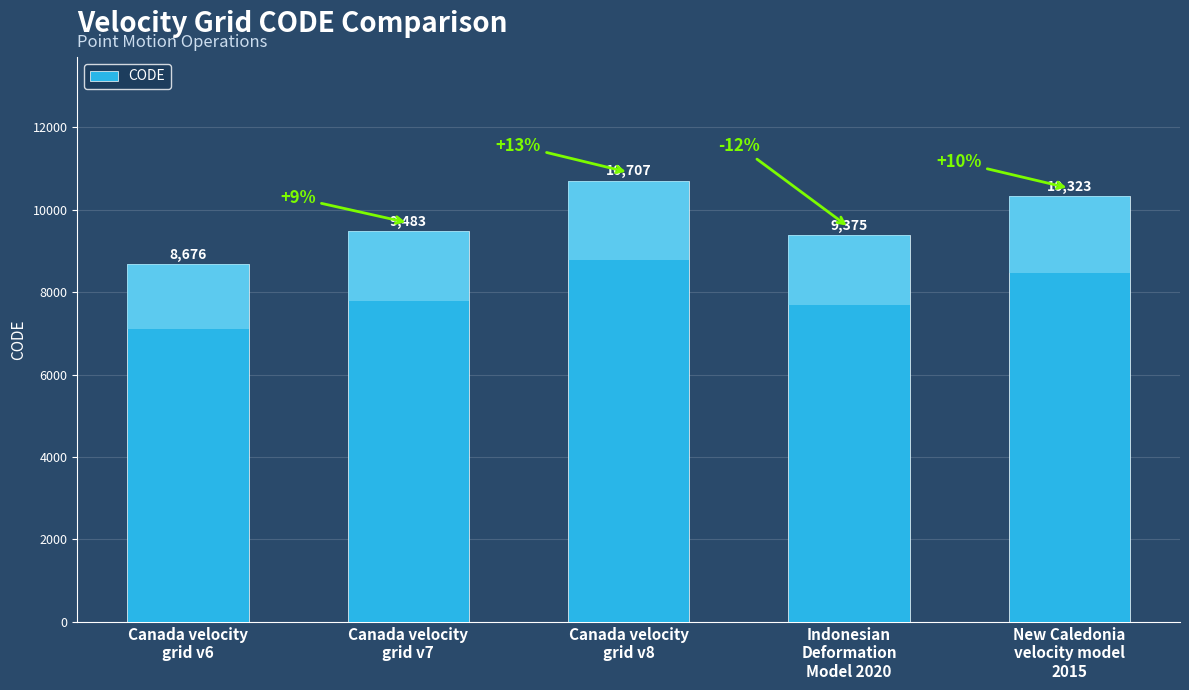

Reading left to right, what are all the values shown in this chart?

Canada velocity
grid v6=8676	Canada velocity
grid v7=9483	Canada velocity
grid v8=10707	Indonesian
Deformation
Model 2020=9375	New Caledonia
velocity model
2015=10323